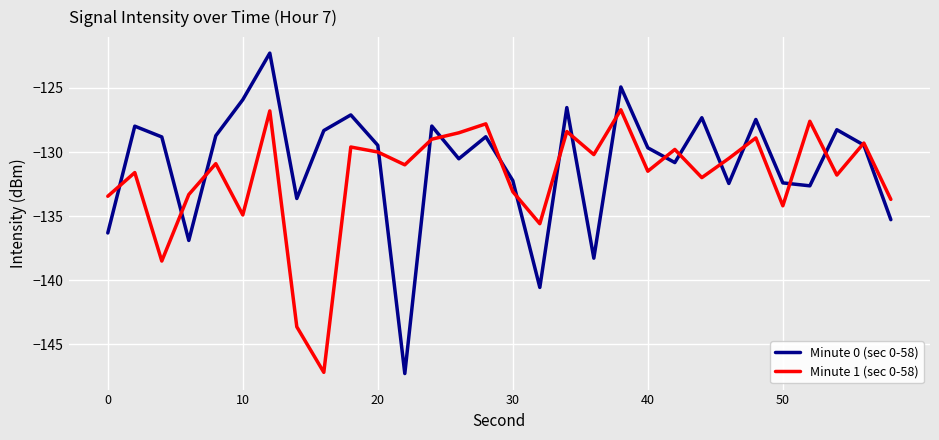

List the series in order of their peak value, lowest first.

Minute 1 (sec 0-58), Minute 0 (sec 0-58)